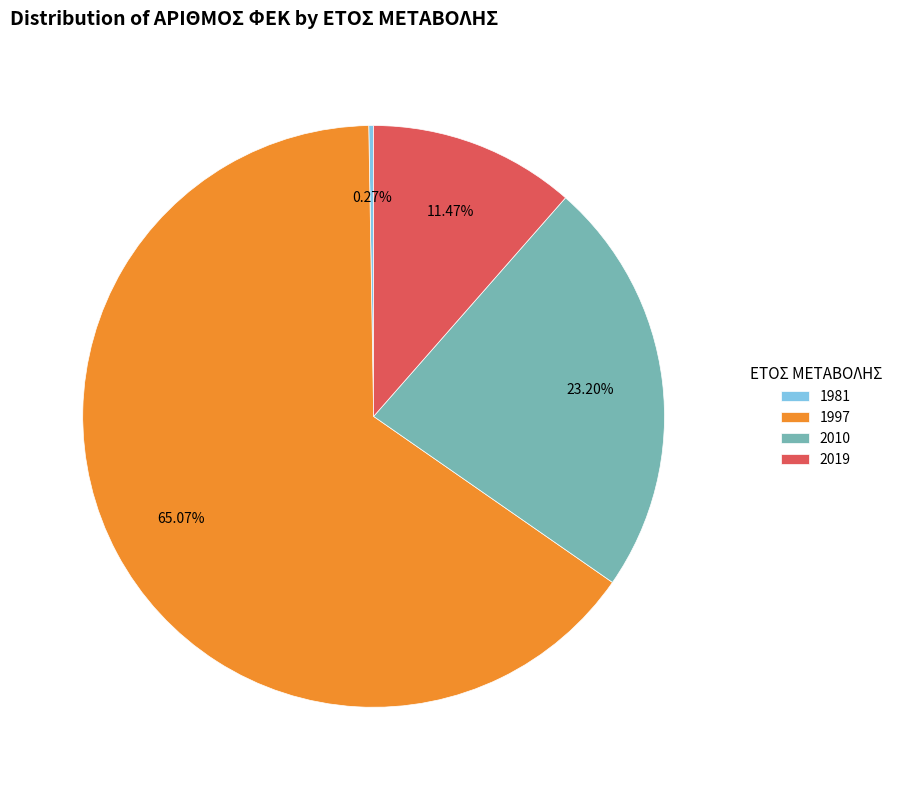

Is the sum of 1997 and 2019 greater than half?

Yes